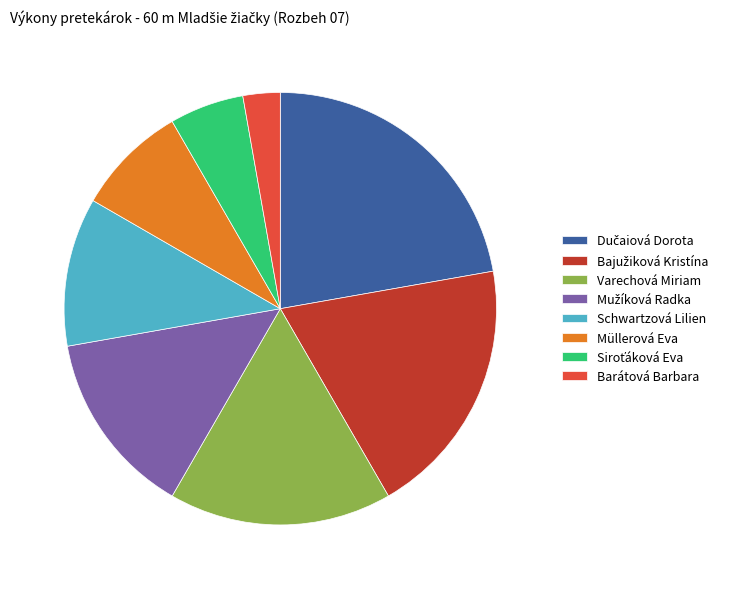

Which slice is the smallest?

Barátová Barbara